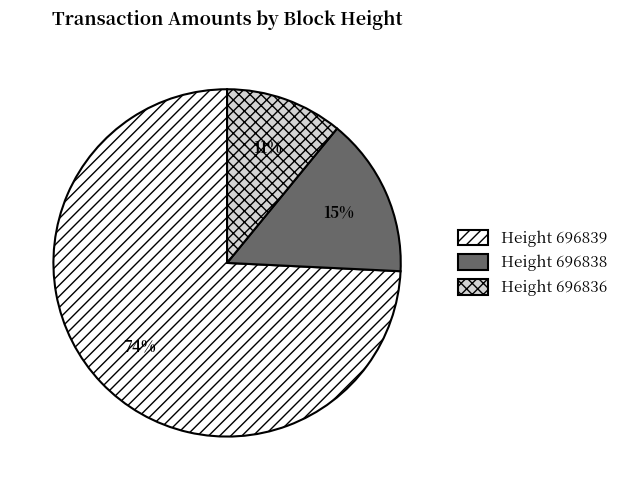

To the nearest percent, what is the difference between the largest and smallest slice percentages?

63%